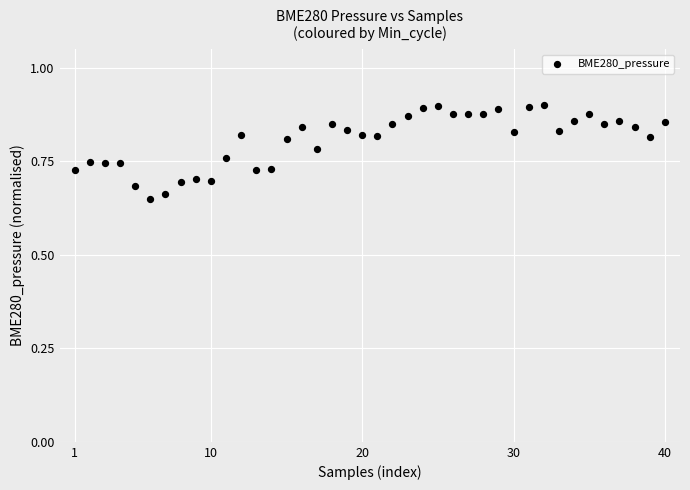

What is the range of X values (max minus min)?

39.0